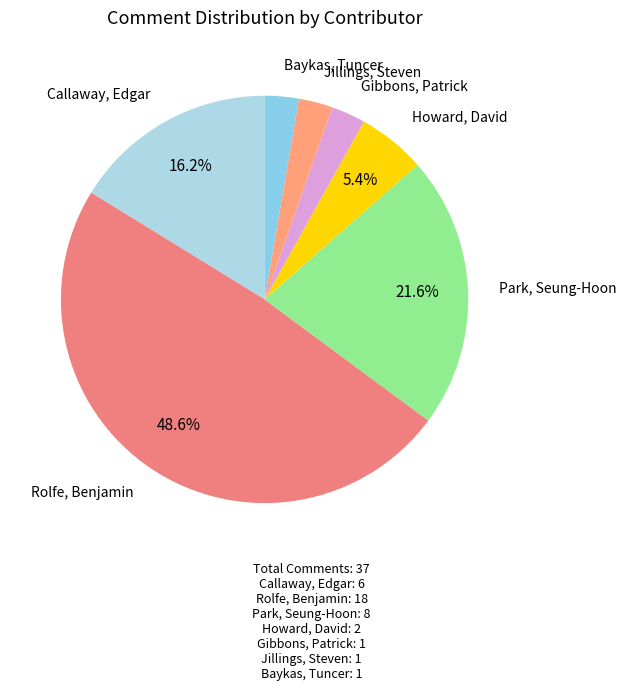

Does any single category account for the majority?

No